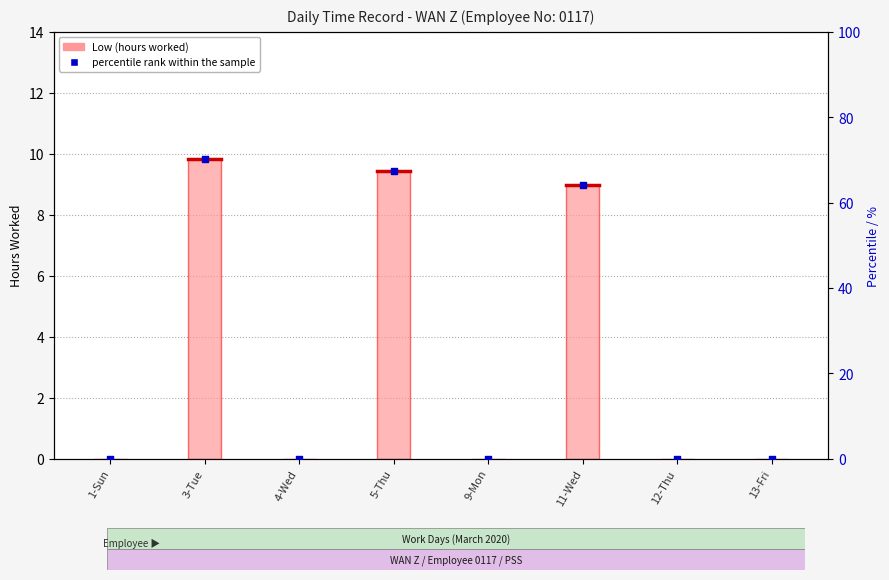

Which series has the largest total across all categories?

percentile rank within the sample